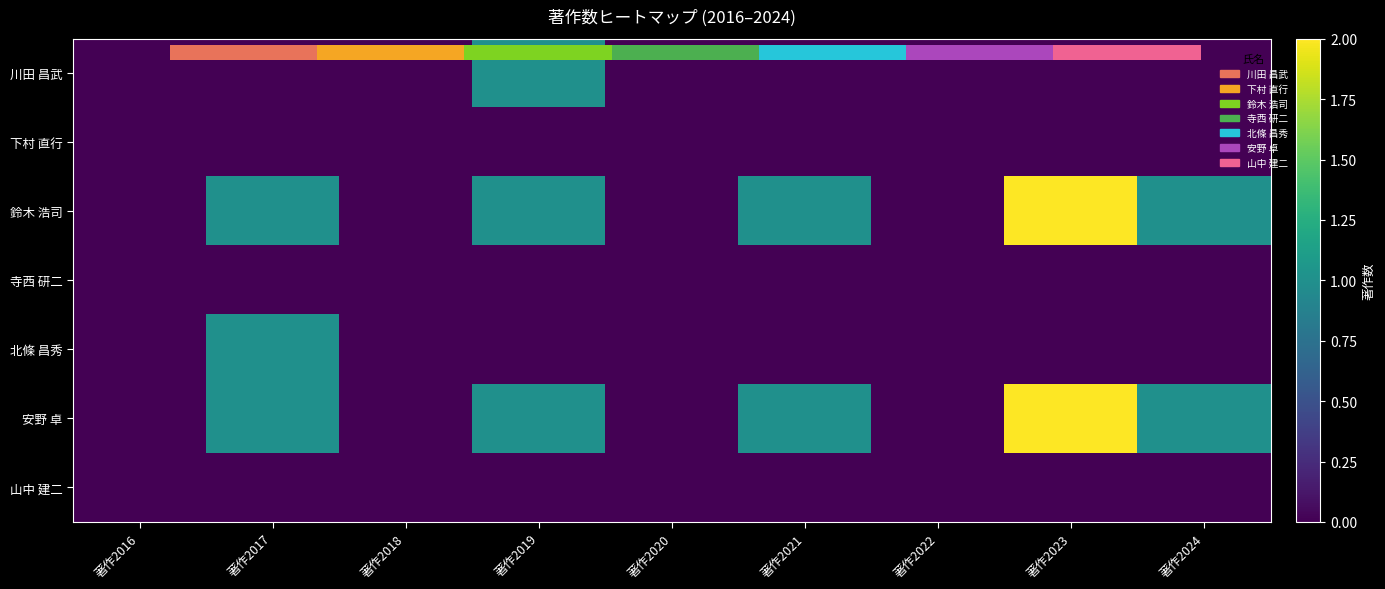

Which label corresponds to the smallest value in the chart?

著作2016